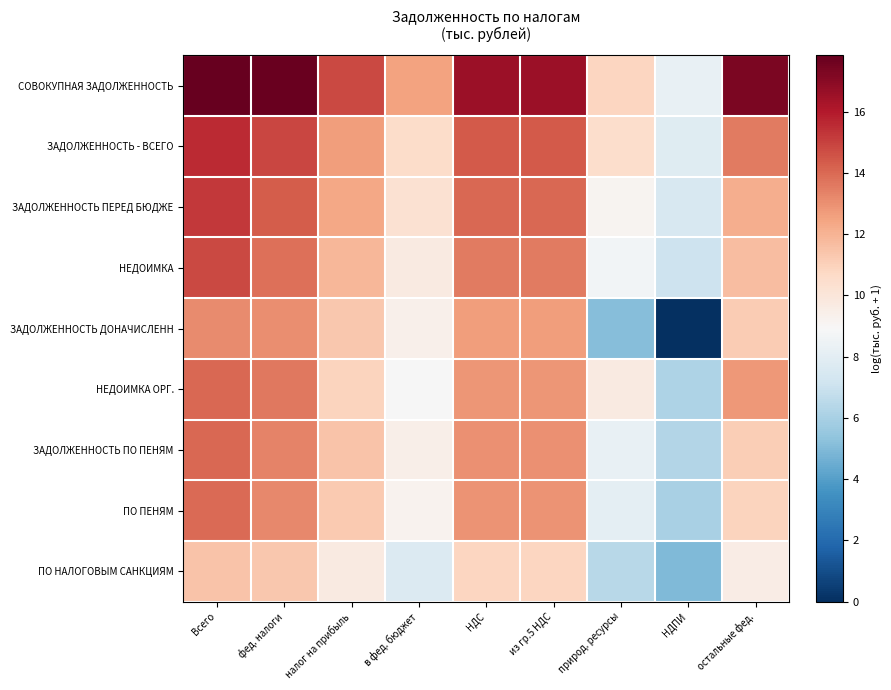

At which category is the sum across all series the highest?

Всего